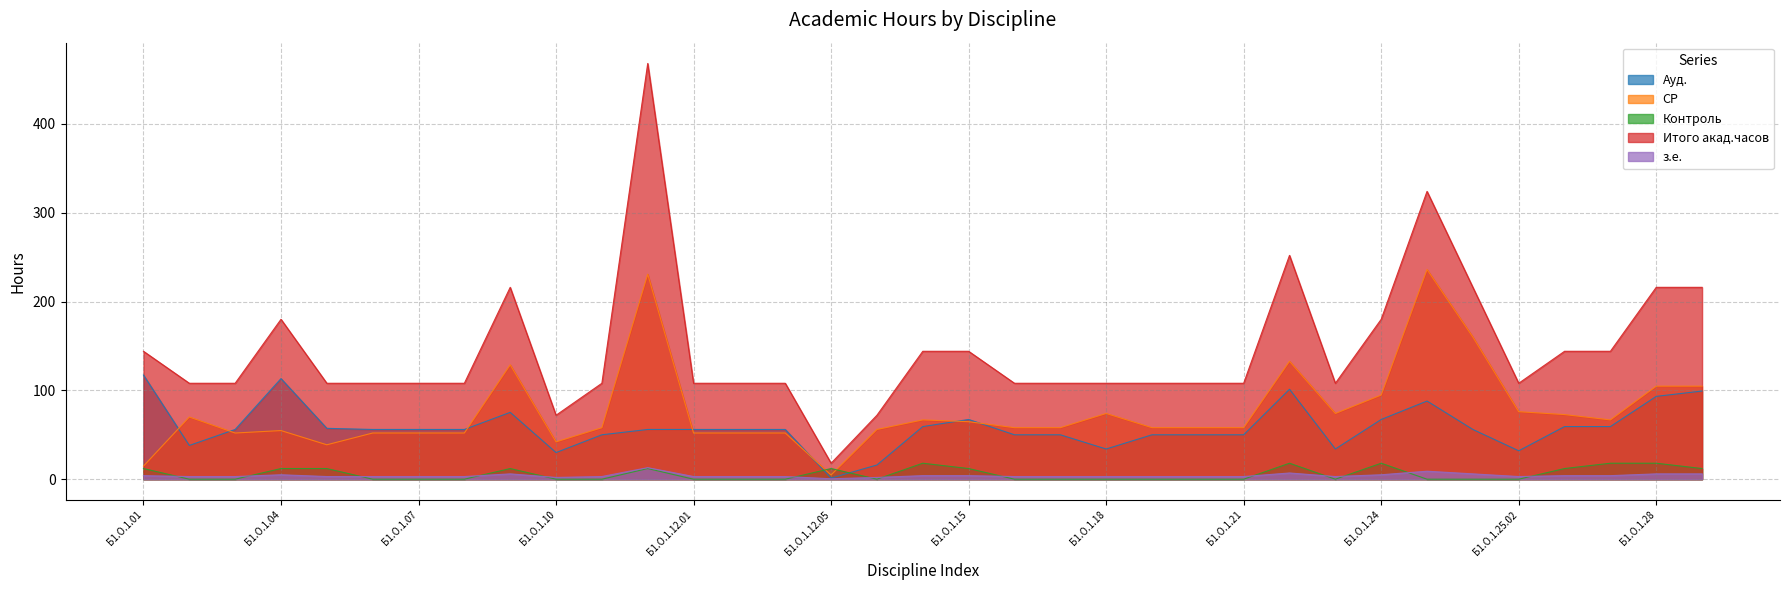

True or false: Контроль and з.е. cross at least once.

True